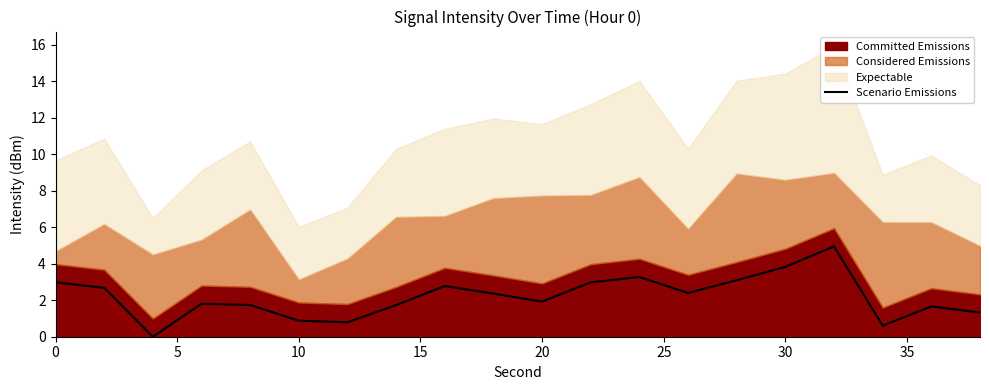

What is the change in value from 14 to 17?

-2.5